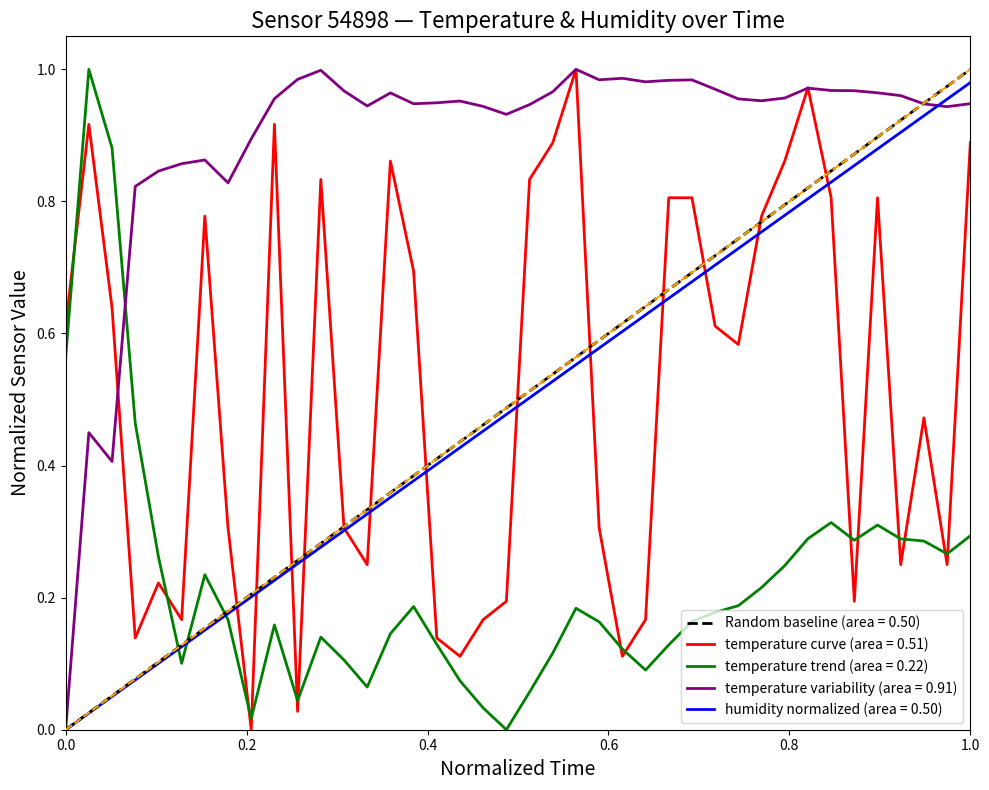

True or false: temperature variability (area = 0.91) and temperature trend (area = 0.22) intersect in this chart.

True